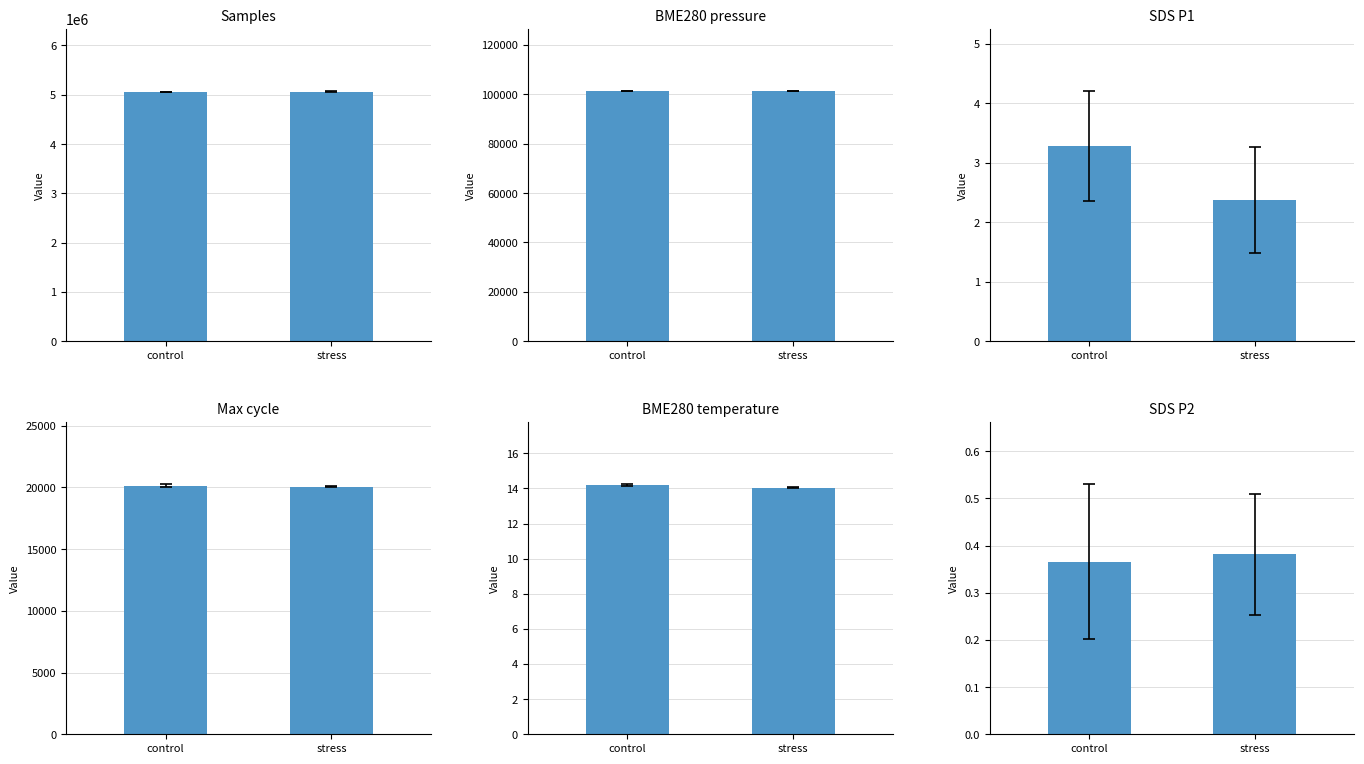

Read the Max_cycle value at control.

20120.8